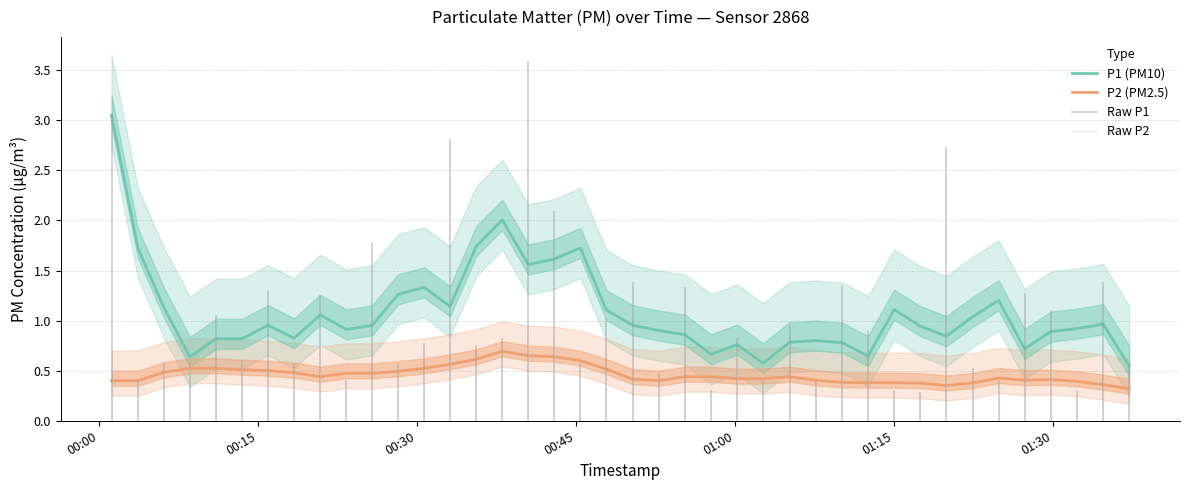

True or false: P1 (PM10) and P2 (PM2.5) cross at least once.

False